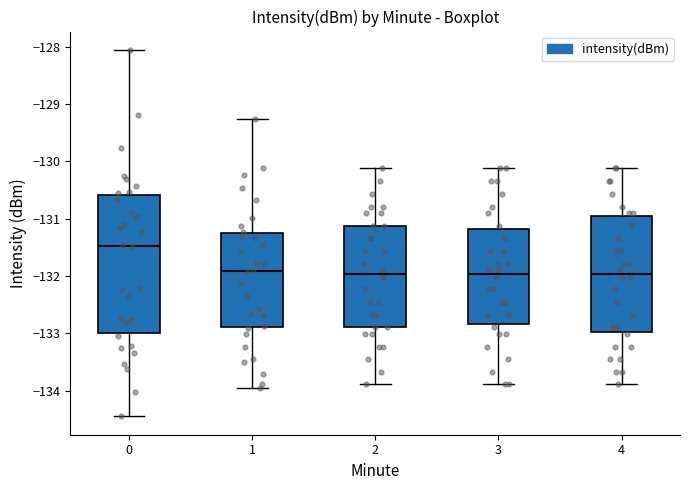

Reading left to right, transcribe this box plot: for each box, give where its median line is, the range the box spans, and where its two whiskers end, as read against the y-axis. The values are not printed on the chart, so give them approximately, as read against the axis.

0: median -131.5, box -133.0 to -130.6, whiskers -134.4 to -128.1
1: median -131.9, box -132.9 to -131.3, whiskers -134.0 to -129.3
2: median -132.0, box -132.9 to -131.1, whiskers -133.9 to -130.1
3: median -132.0, box -132.8 to -131.2, whiskers -133.9 to -130.1
4: median -132.0, box -133.0 to -131.0, whiskers -133.9 to -130.1